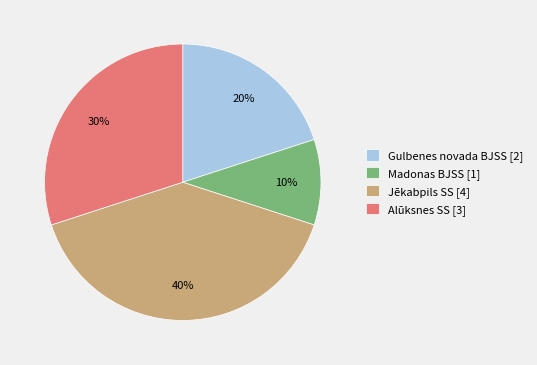

Which category has the biggest portion of the pie?

Jēkabpils SS